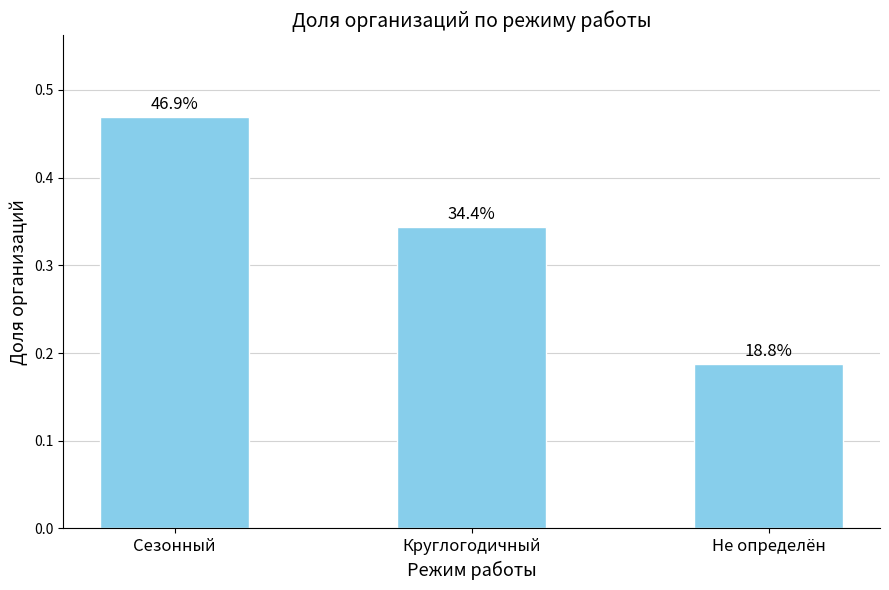

Between Круглогодичный and Сезонный, which is larger?

Сезонный